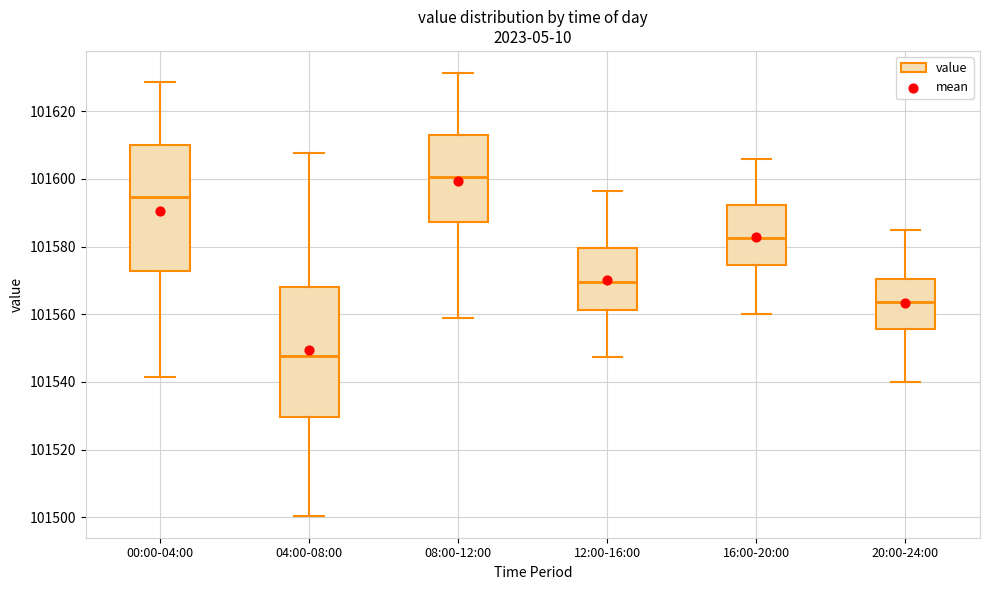

Reading left to right, transcribe this box plot: for each box, give where its median line is, the range the box spans, and where its two whiskers end, as read against the y-axis. The values are not printed on the chart, so give them approximately, as read against the axis.

00:00-04:00: median 101594, box 101572 to 101610, whiskers 101542 to 101628
04:00-08:00: median 101548, box 101530 to 101568, whiskers 101500 to 101608
08:00-12:00: median 101600, box 101588 to 101612, whiskers 101560 to 101632
12:00-16:00: median 101570, box 101562 to 101580, whiskers 101548 to 101596
16:00-20:00: median 101582, box 101574 to 101592, whiskers 101560 to 101606
20:00-24:00: median 101564, box 101556 to 101570, whiskers 101540 to 101586